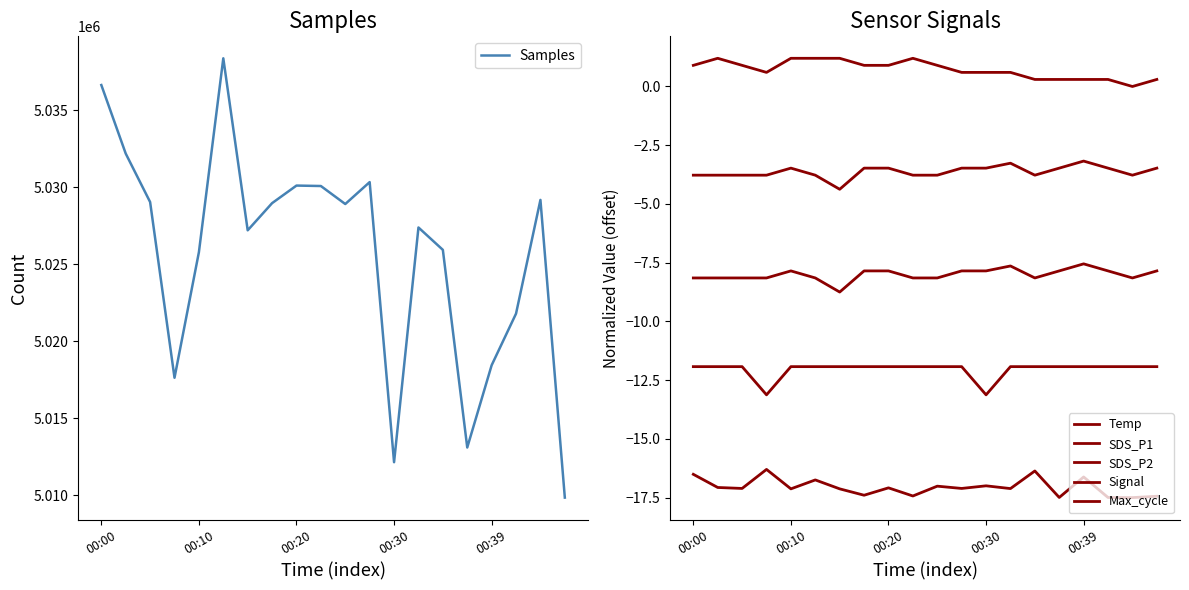

At which category does the chart reach its peak across all series?

5